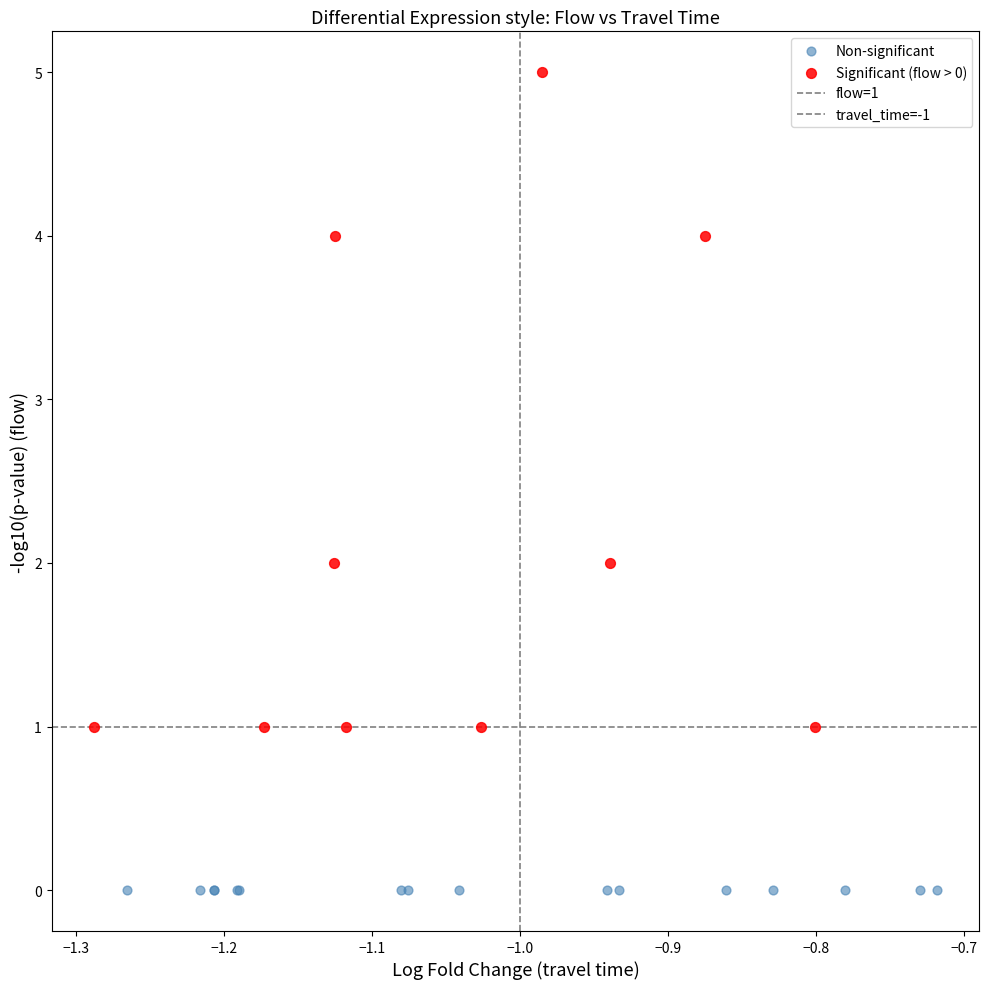

Which series contains the highest Y value?

Significant (flow > 0)